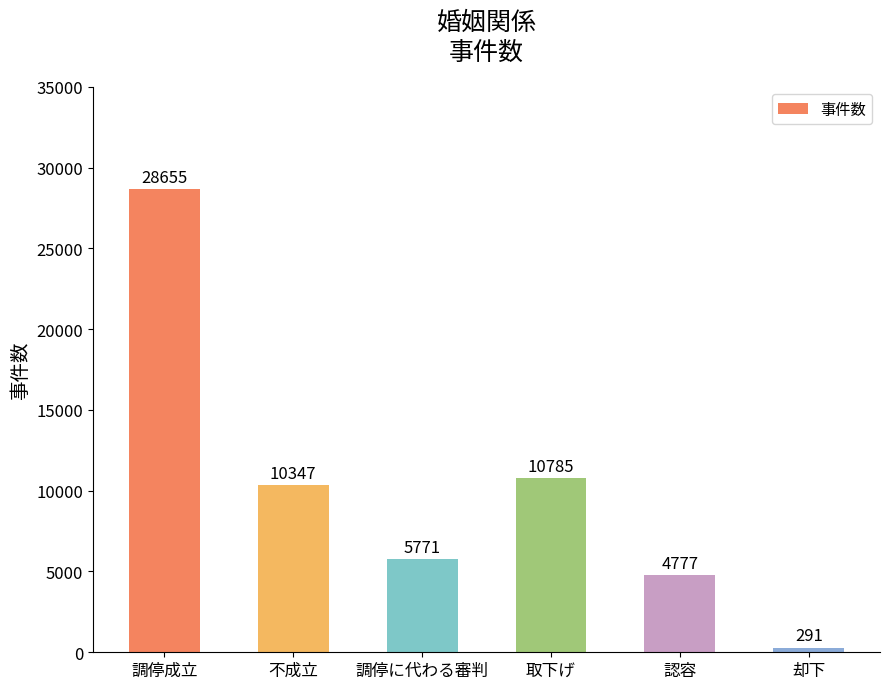

How many distinct data groups are displayed?

1